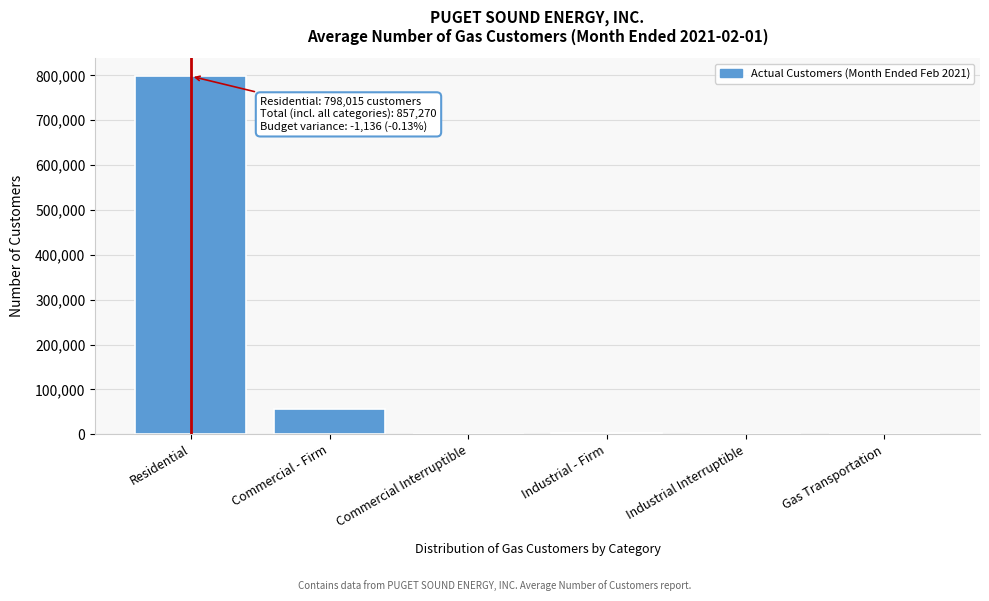

At which label is the value closest to 399012?

Commercial - Firm